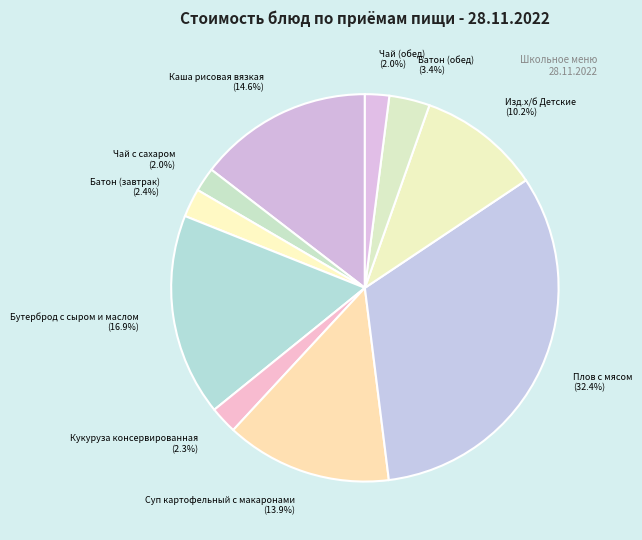

To the nearest percent, what percentage of the pie is Батон (обед)?

3%